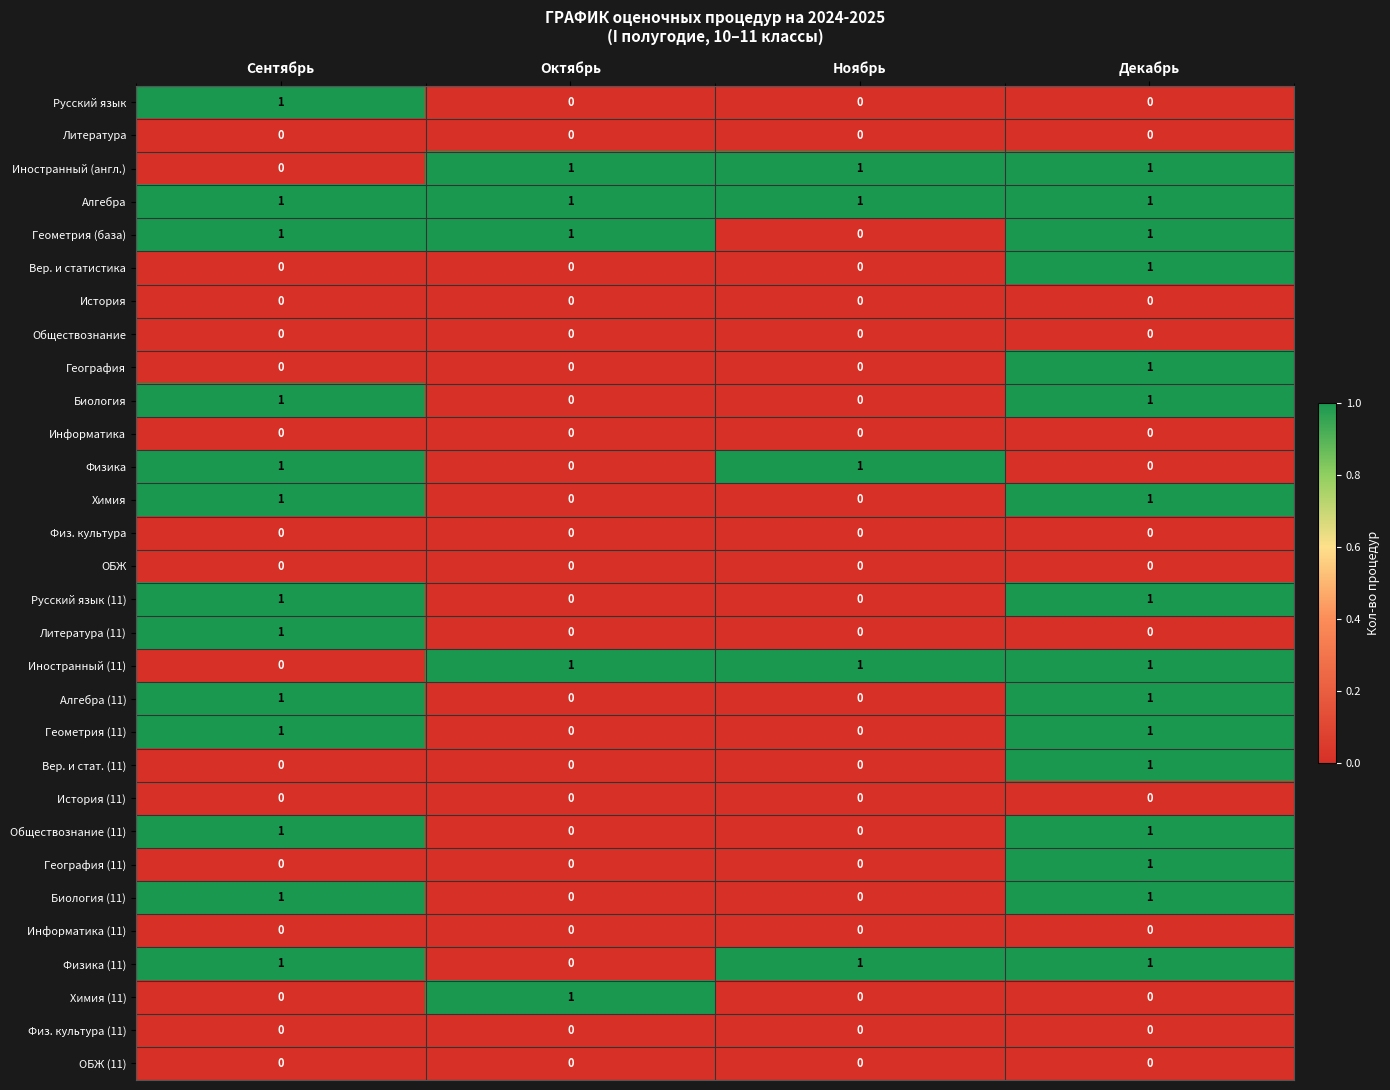

Is it true that Биология equals 1 at Сентябрь?

True